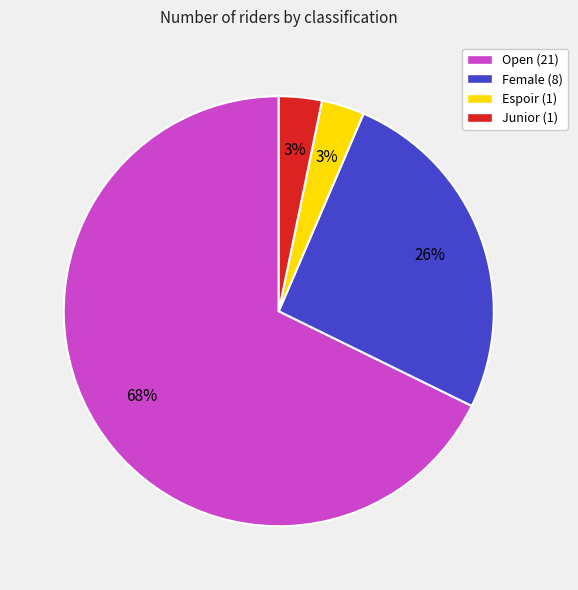

To the nearest percent, what is the difference between the Junior and Open slice percentages?

65%